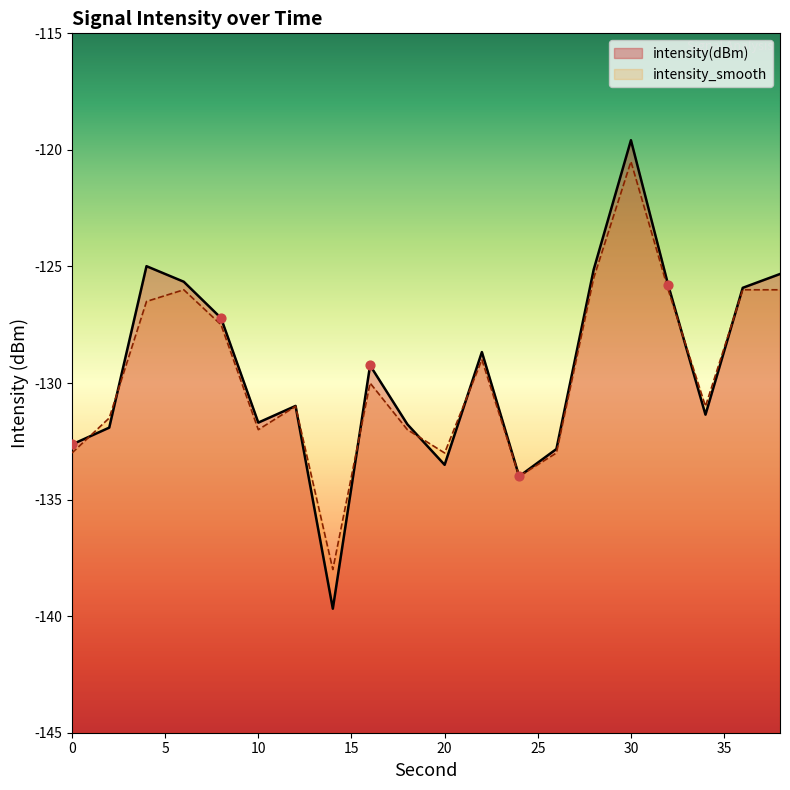

At how many categories does at least one series exceed -122?

1